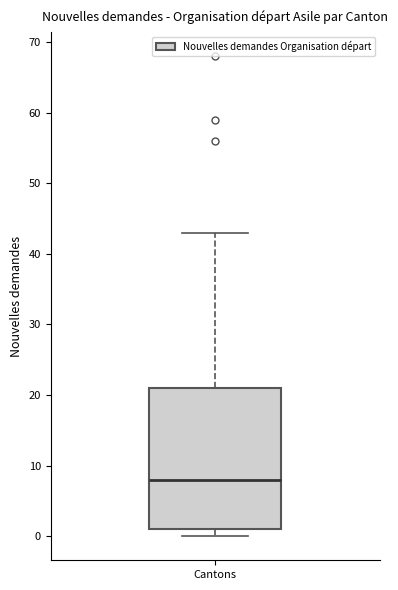

Read this box plot against the y-axis: the position of the median line, the range covered by the box, and the ends of both whiskers. The values are not printed on the chart, so give them approximately, as read against the axis.

median 8, box 1 to 21, whiskers 0 to 43